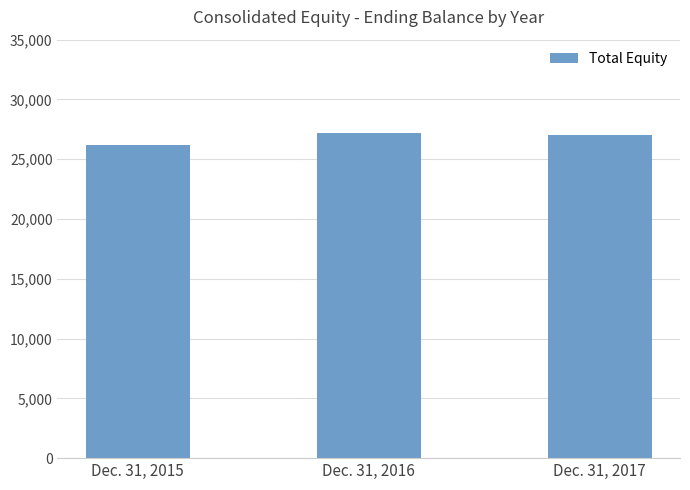

Is it true that the value at Dec. 31, 2017 is 8058057?

False